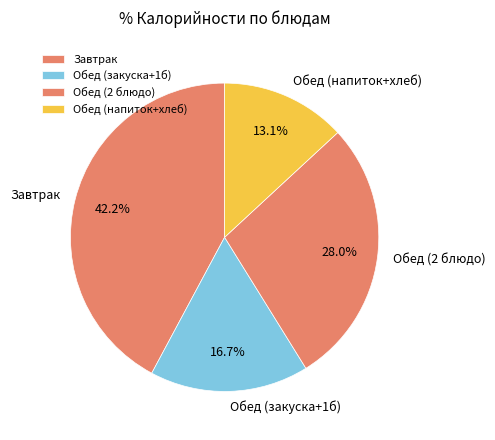

Is there a majority slice in this chart?

No